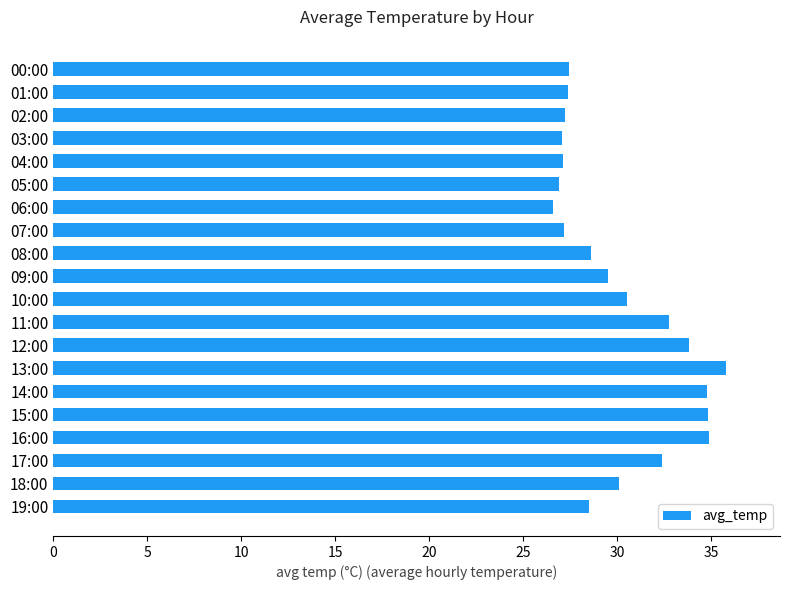

What is the label of the 18th bar from the top?

17:00